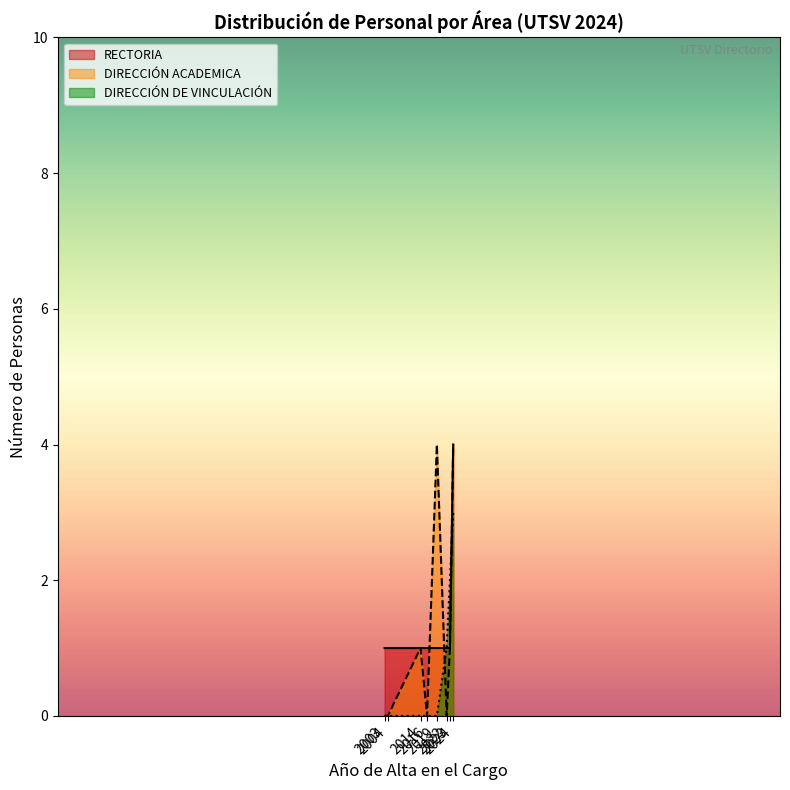

Rank the series by their maximum value, from lowest to highest.

DIRECCIÓN DE VINCULACIÓN, DIRECCIÓN ACADEMICA, RECTORIA